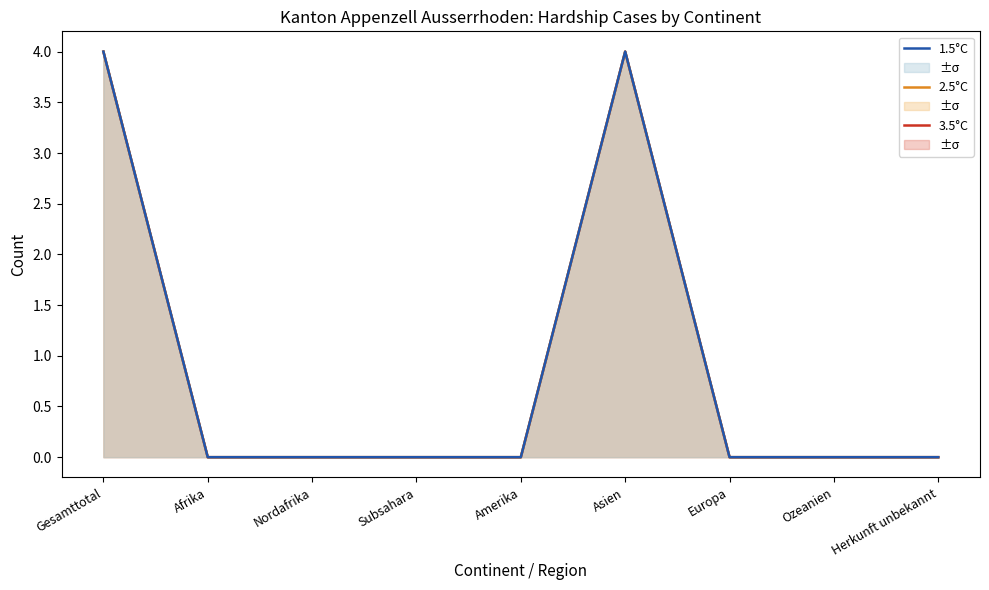

Count the 3.5°C values in the range 0 to 1.

7